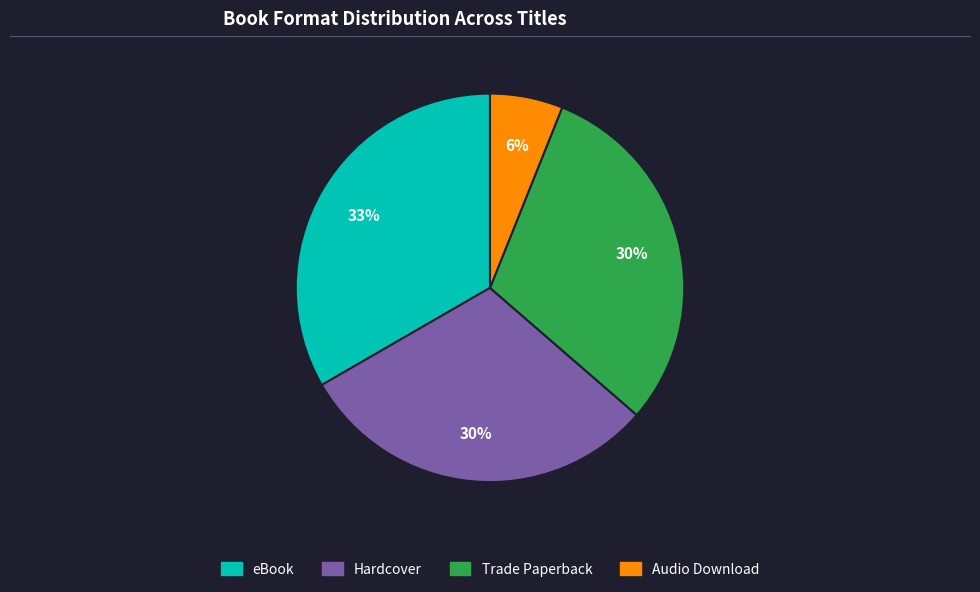

Is it true that Hardcover is 19% of the pie?

False